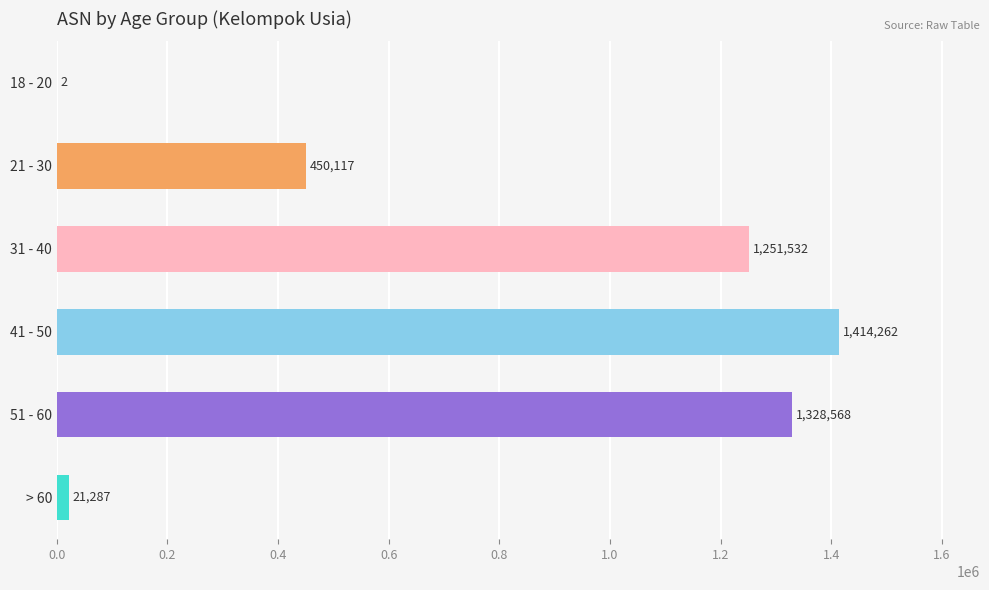

Reading top to bottom, what are all the values shown in this chart?

18 - 20=2	21 - 30=450117	31 - 40=1251532	41 - 50=1414262	51 - 60=1328568	> 60=21287